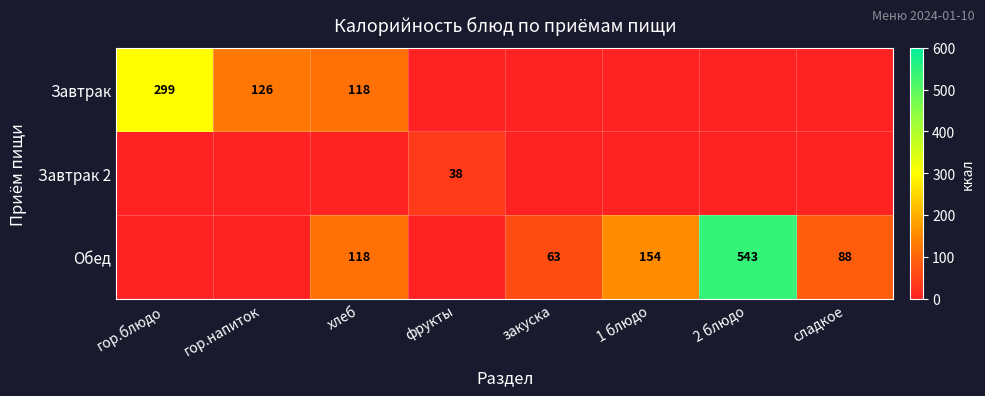

True or false: Обед has a value of 118 at хлеб.

True